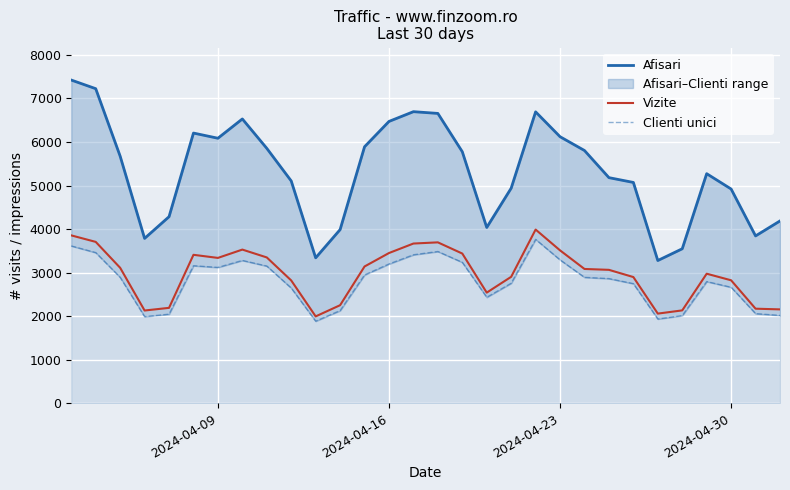

At how many categories does at least one series exceed 5793?

13